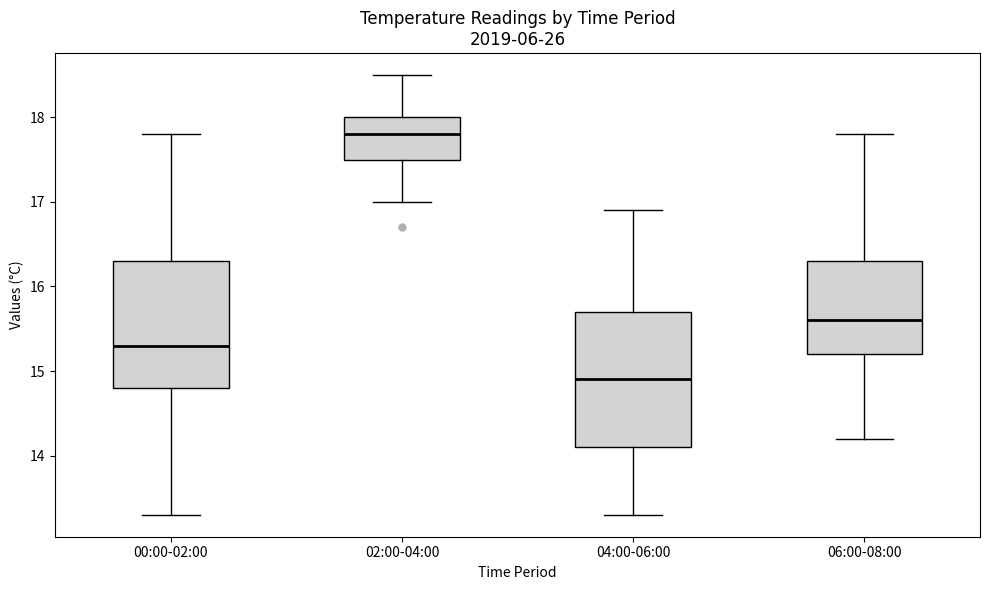

Which box has the lowest median line?

04:00-06:00